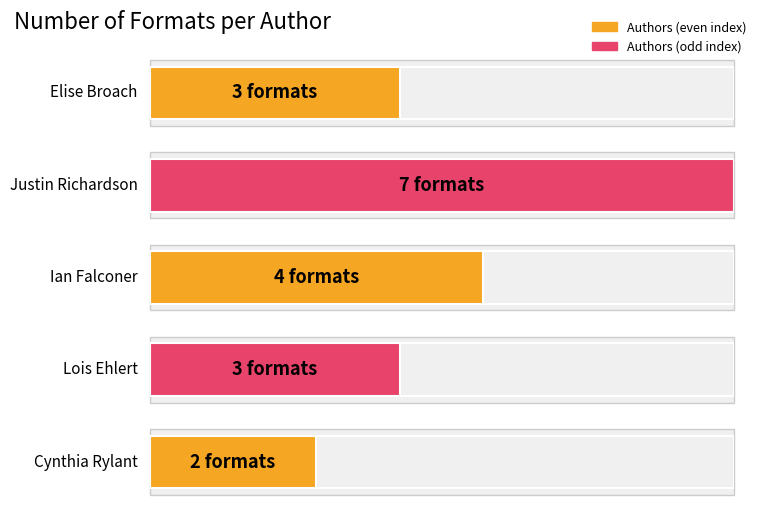

What is the greatest value displayed?

7